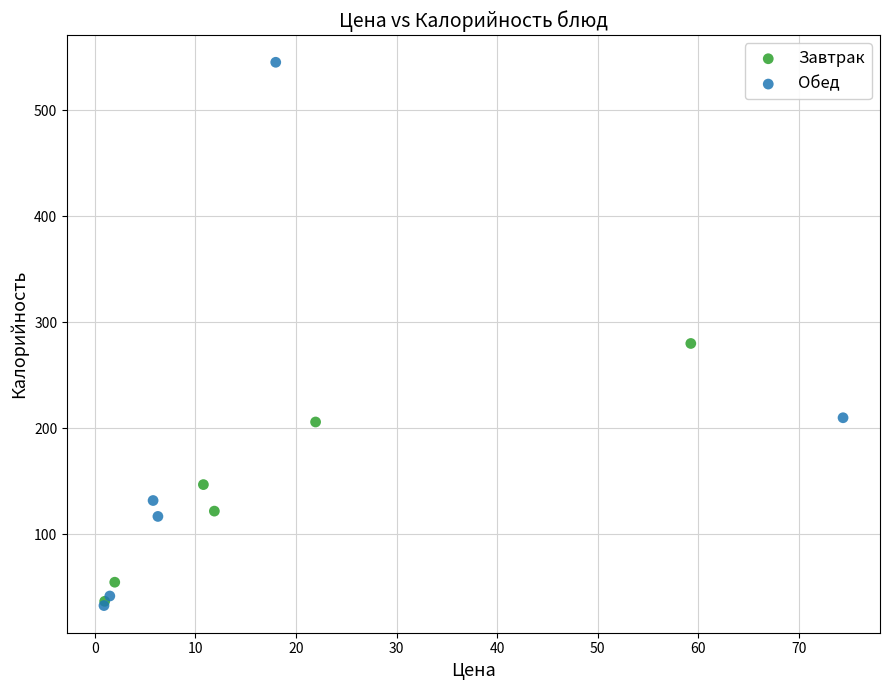

What are all the series names shown in the legend?

Завтрак, Обед